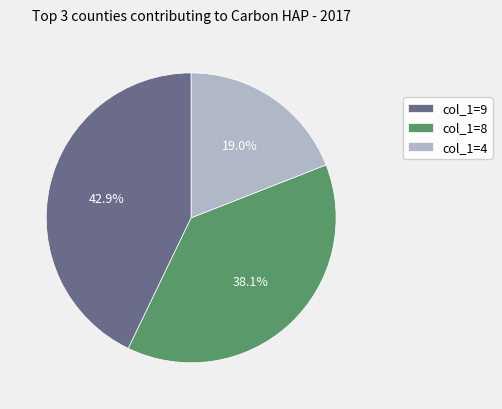

Which category has the biggest portion of the pie?

col_1=9